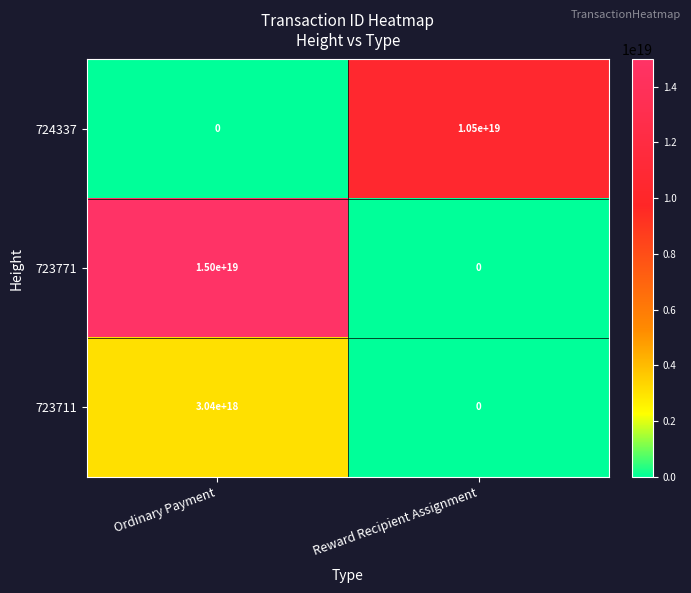

Where is 724337 nearest to the value 5250000000000000000?

Ordinary Payment